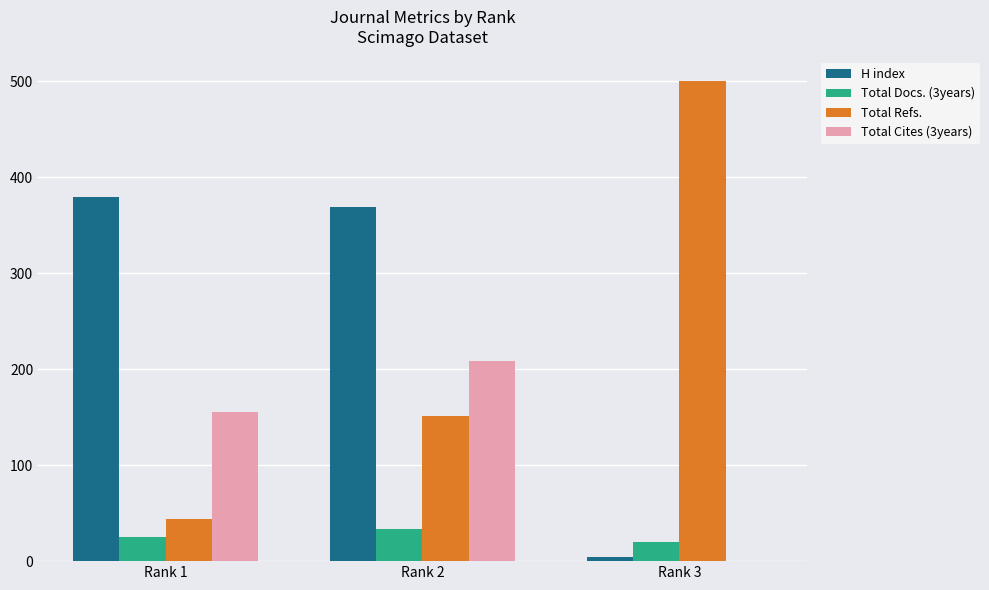

How many groups of bars are there?

3